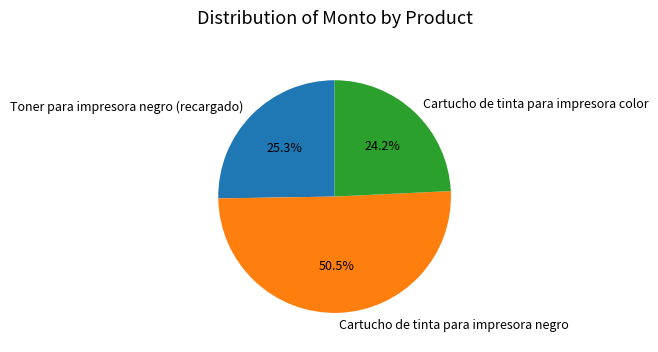

To the nearest percent, what is the difference between the largest and smallest slice percentages?

26%